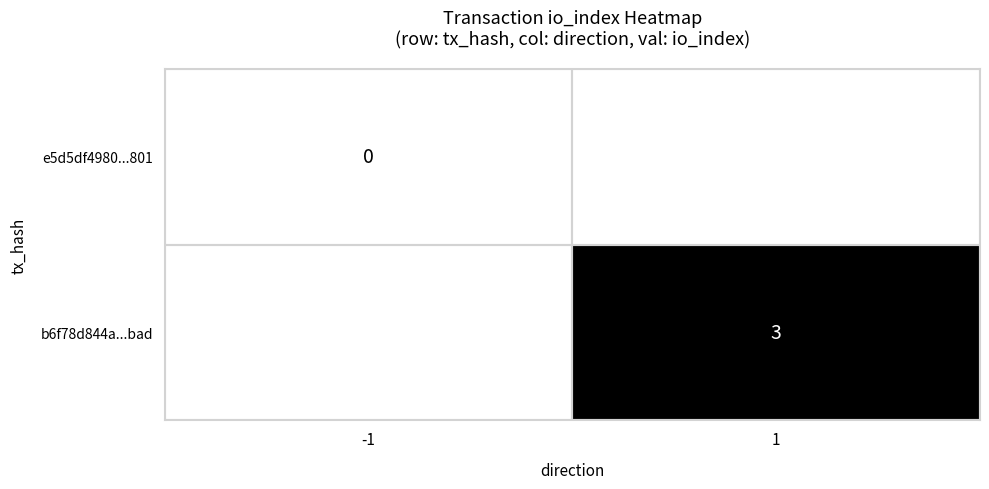

How many series are shown in this chart?

2